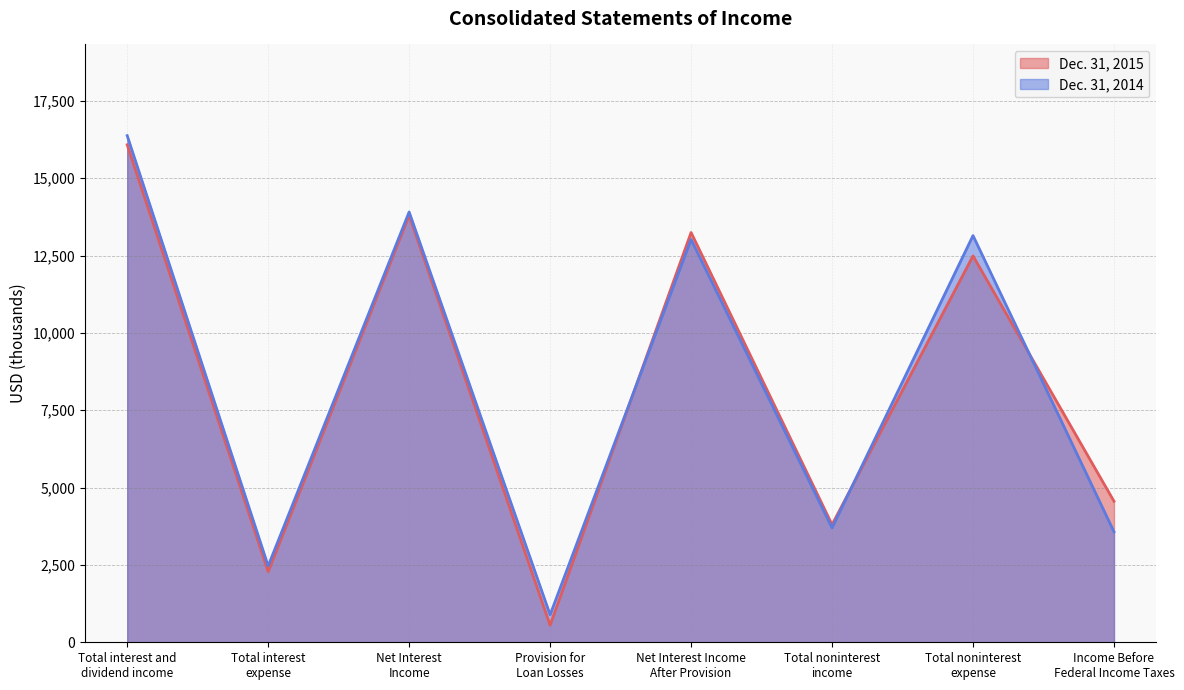

What is the value of the Dec. 31, 2014 point at the 7th from the left?

13146